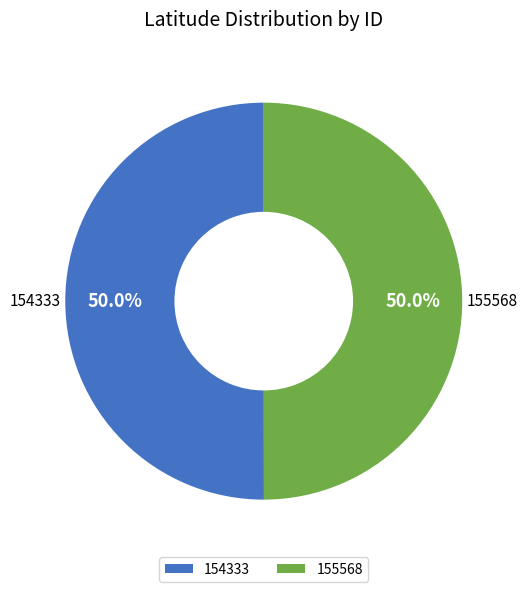

Approximately how many times larger is the value at 155568 compared to 154333?

1.0